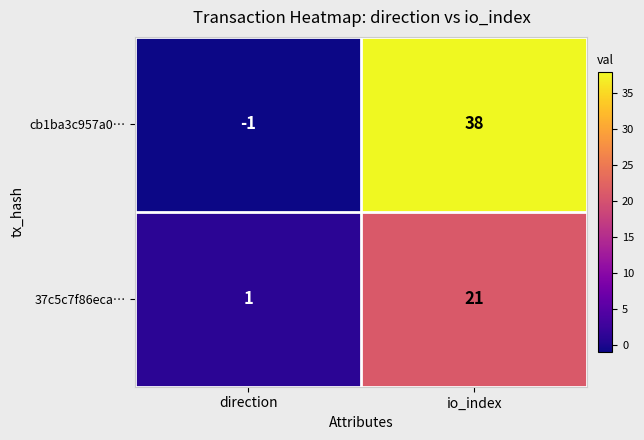

What is the sum of the cb1ba3c957a0… values at io_index and direction?

37